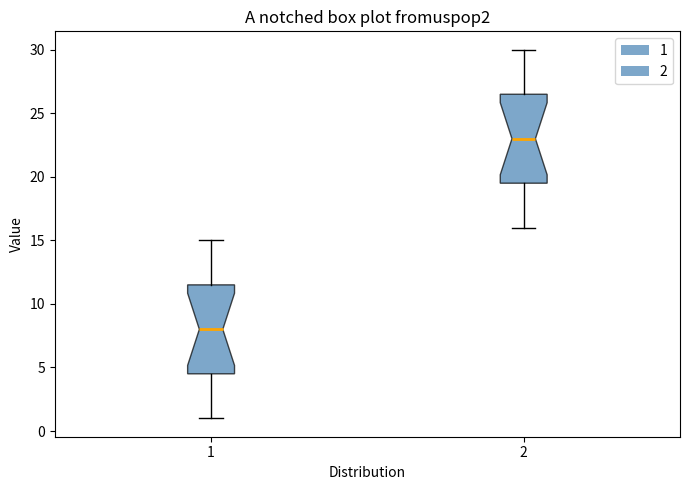

Reading left to right, read every box against the y-axis: the position of its median line, the range the box covers, and the ends of its whiskers. The values are not printed on the chart, so give them approximately, as read against the axis.

1: median 8.0, box 4.5 to 11.5, whiskers 1.0 to 15.0
2: median 23.0, box 19.5 to 26.5, whiskers 16.0 to 30.0